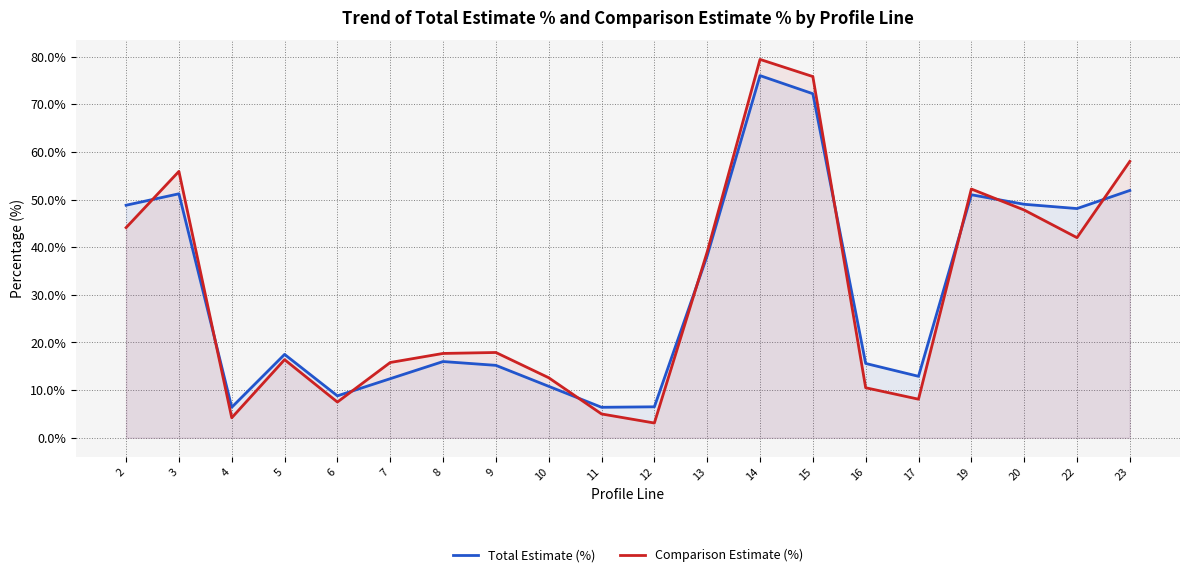

Rank the categories by Total Estimate (%) value from highest to lowest.

14, 15, 23, 3, 19, 20, 2, 22, 13, 5, 8, 16, 9, 17, 7, 10, 6, 12, 4, 11